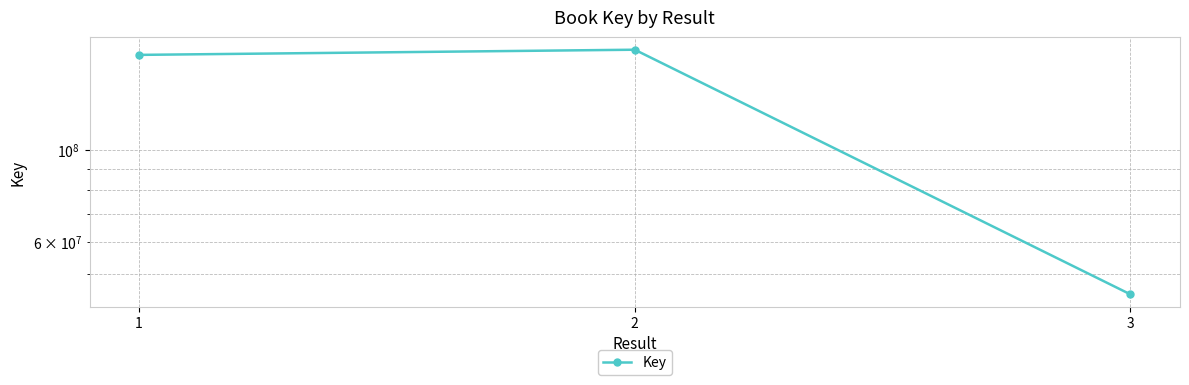

Rank the categories by value from highest to lowest.

2, 1, 3